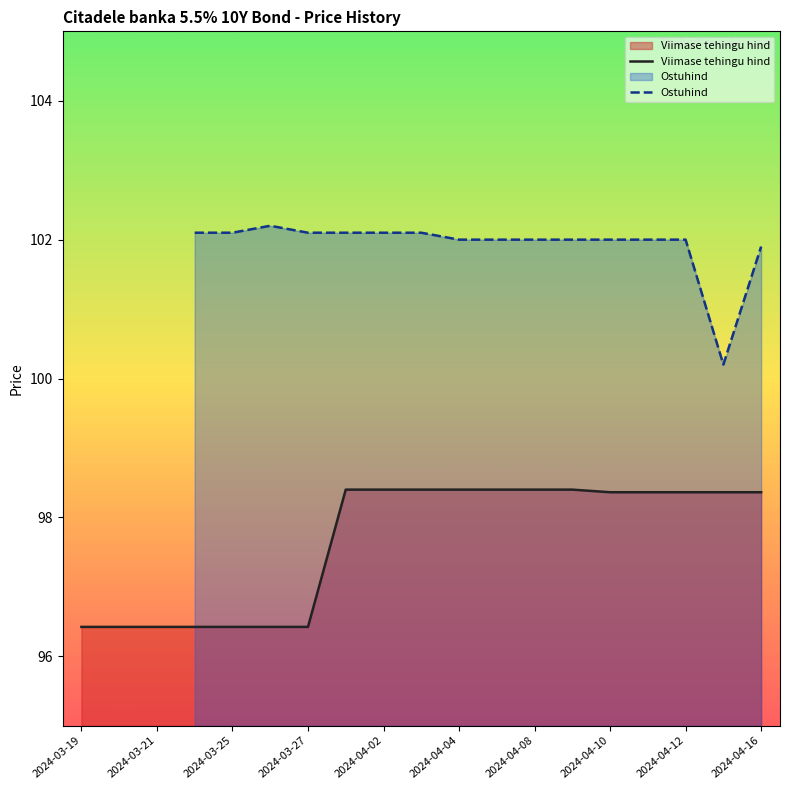

Rank the series at 2024-03-19 from highest to lowest value.

Viimase tehingu hind, Ostuhind